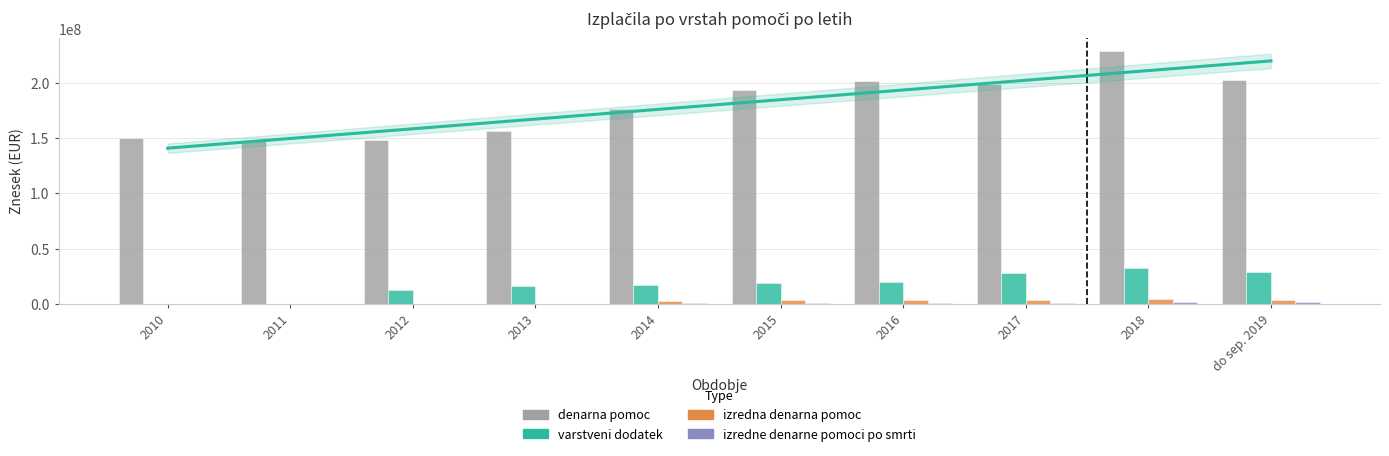

Which series changed the most between 2012 and 2017?

denarna pomoc